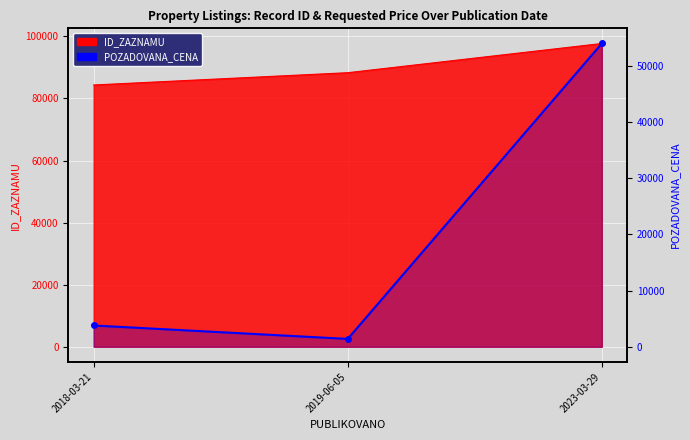

The chart shows a value of 6384 at 2018-03-21. True or false?

False